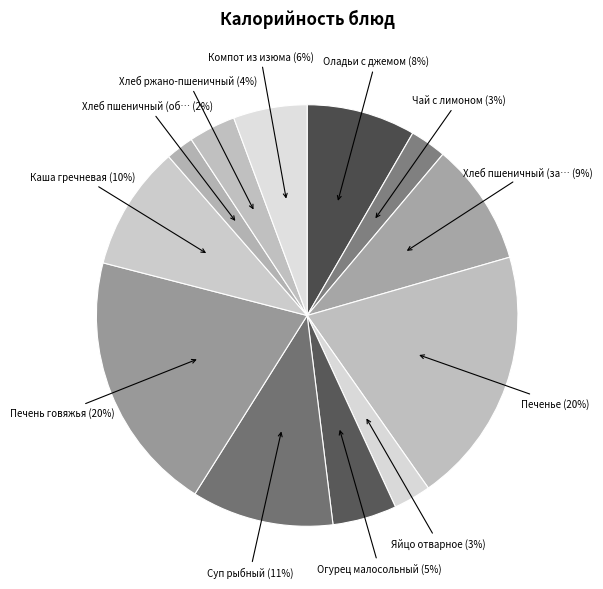

Count the number of slices in the pie.

12